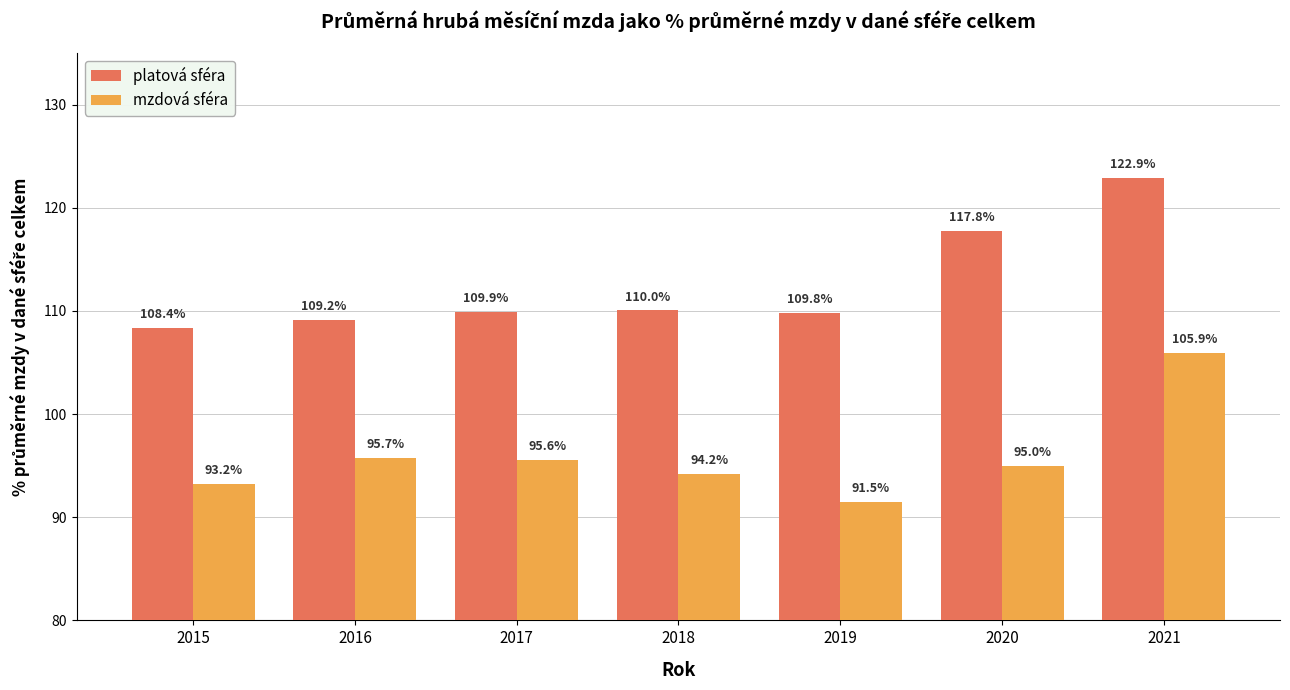

Is the value of mzdová sféra at 2017 greater than the value of platová sféra at 2016?

No